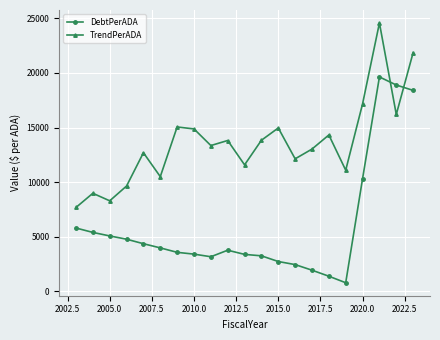

What is the value of the TrendPerADA point at the 14th from the left?

12137.6